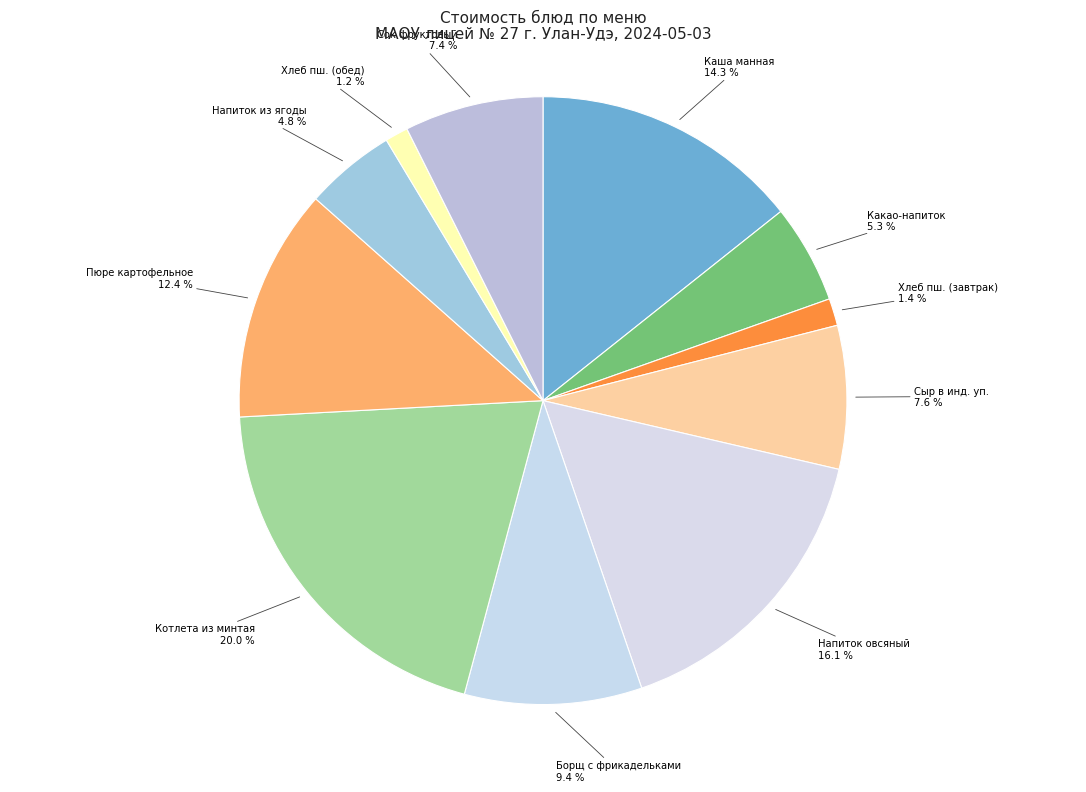

How many segments does this pie chart have?

11